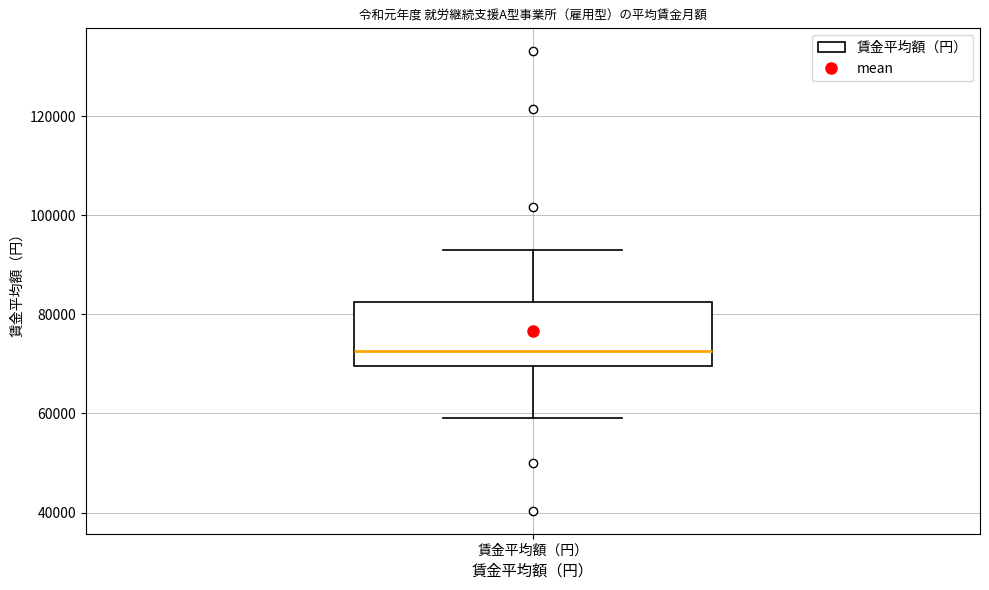

Read this box plot against the y-axis: the position of the median line, the range covered by the box, and the ends of both whiskers. The values are not printed on the chart, so give them approximately, as read against the axis.

median 72000, box 70000 to 82000, whiskers 60000 to 94000